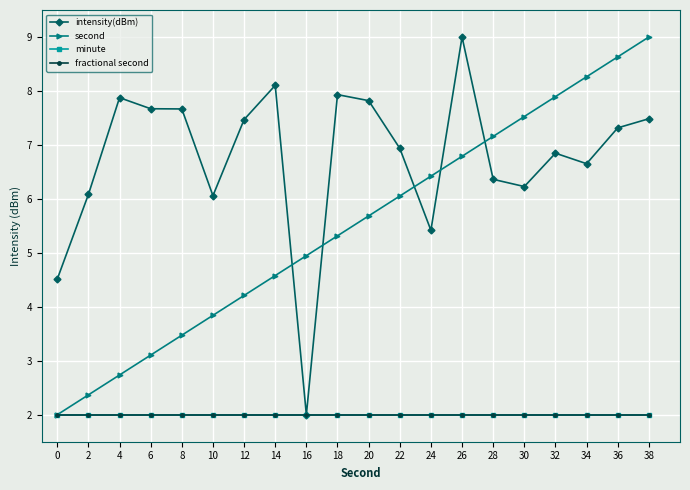

The value of second at 32 is 7.9. True or false?

True